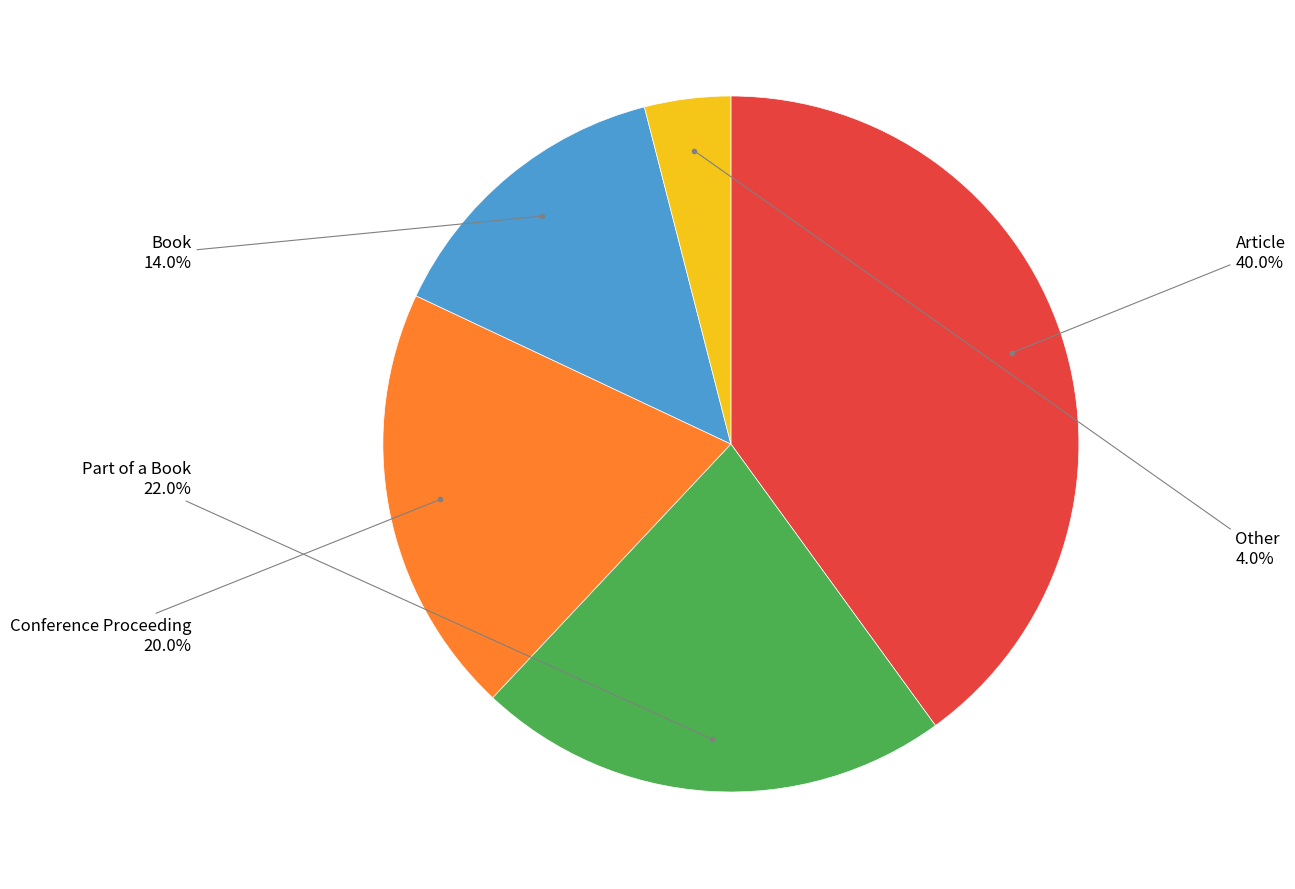

To the nearest percent, what portion does Part of a Book represent?

22%